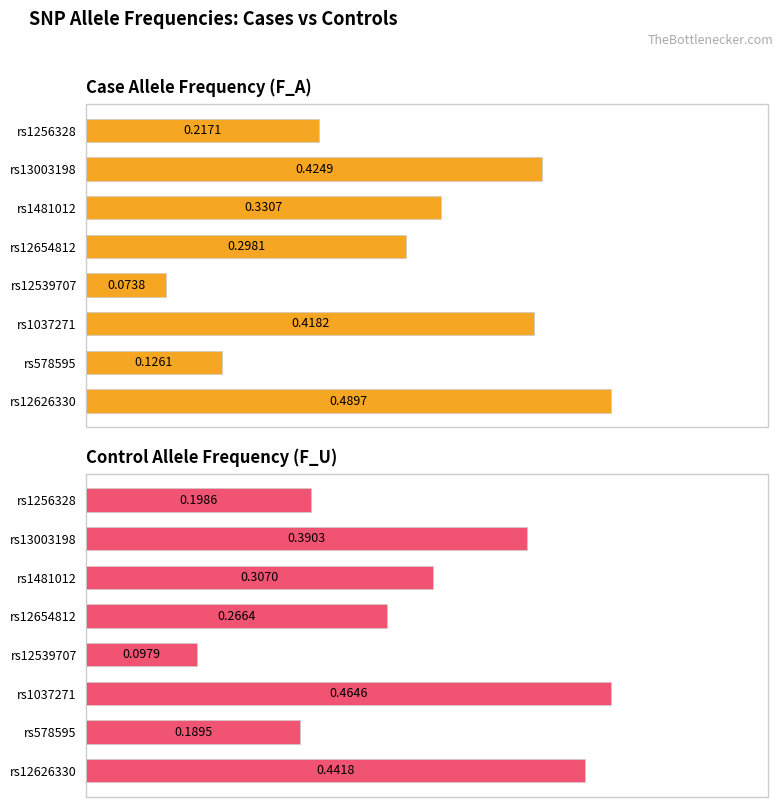

What is the difference between the maximum and minimum values in the Case Allele Frequency (F_A) series?

0.4